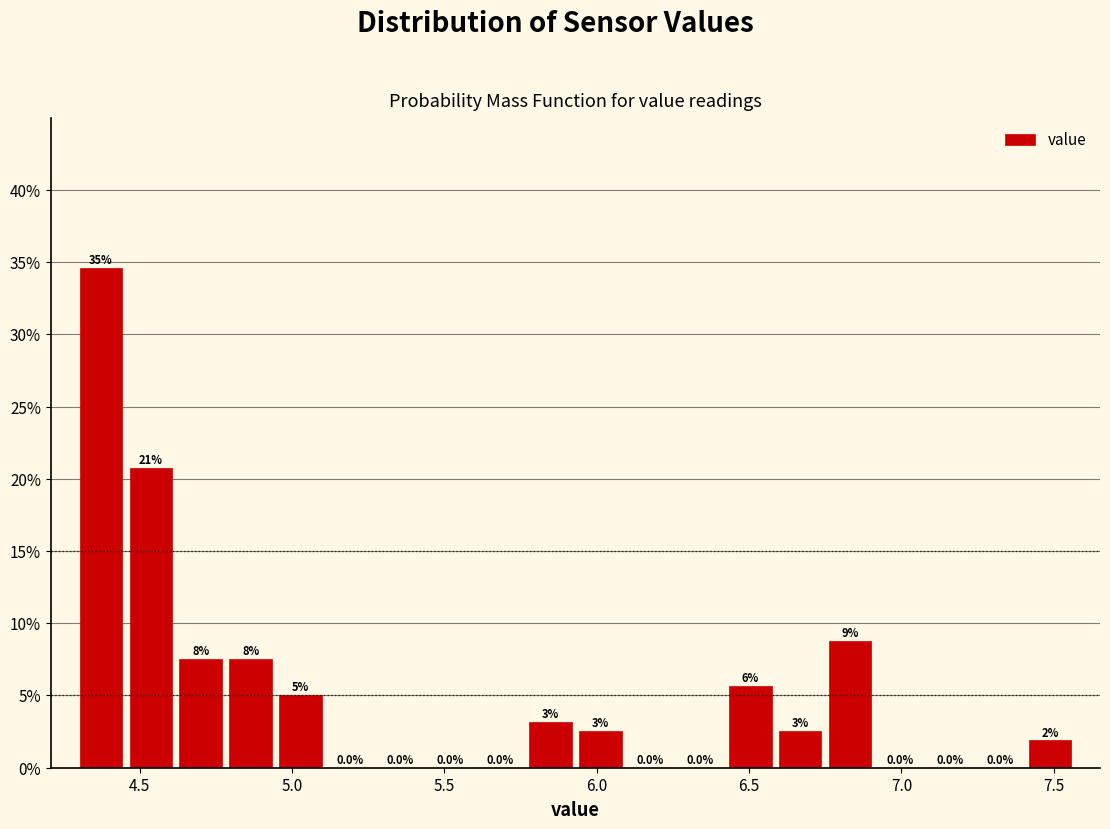

Around what value on the x-axis is the tallest bar? Give the approximate position of its centre, as read against the axis.

4.35